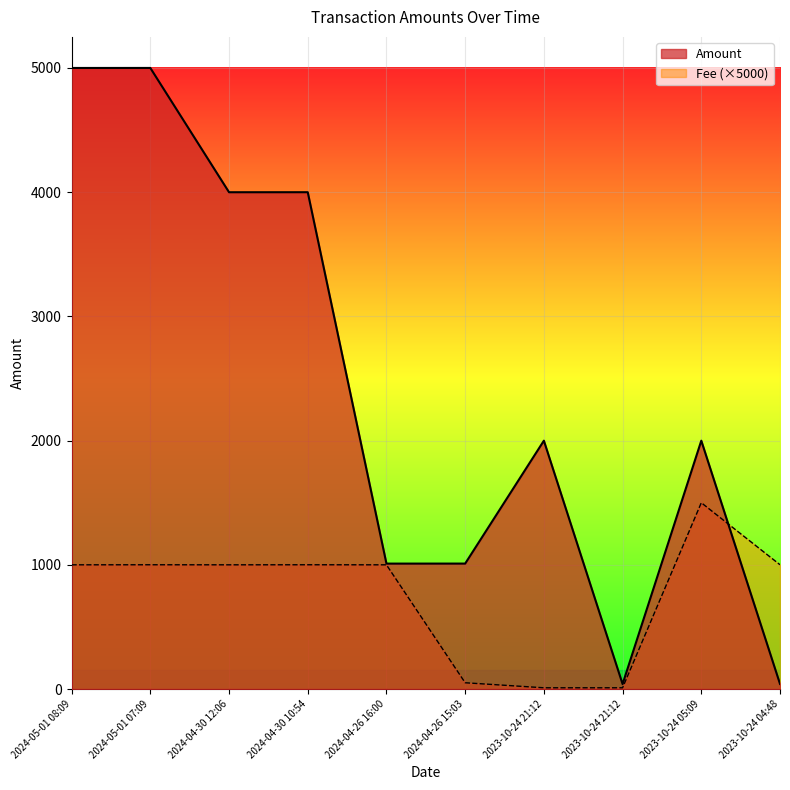

The value of Fee at 2024-04-30 12:06 is 1000.0. True or false?

True